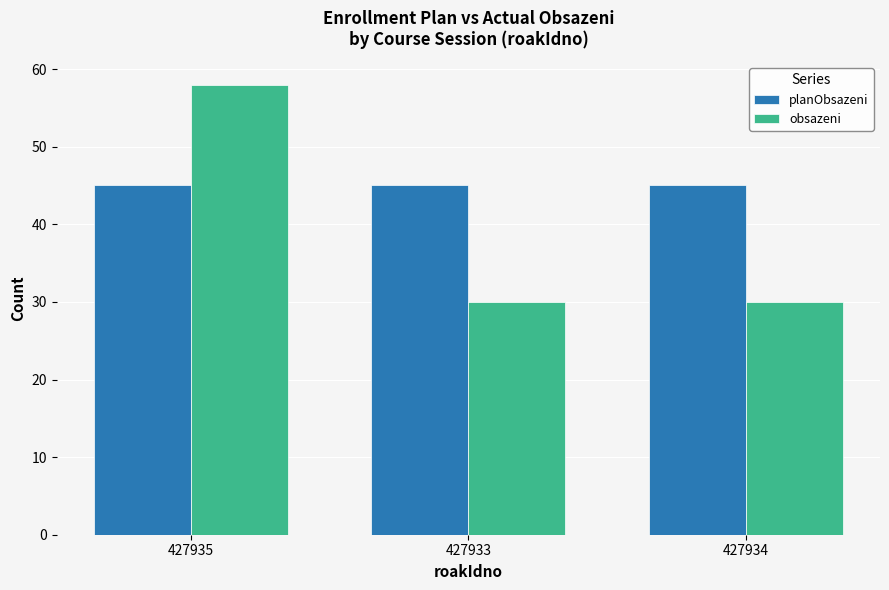

At how many categories does at least one series exceed 32?

3